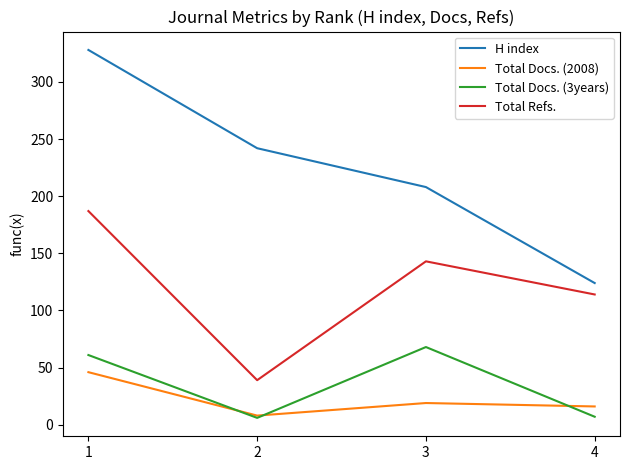

True or false: Total Refs. and H index cross at least once.

False